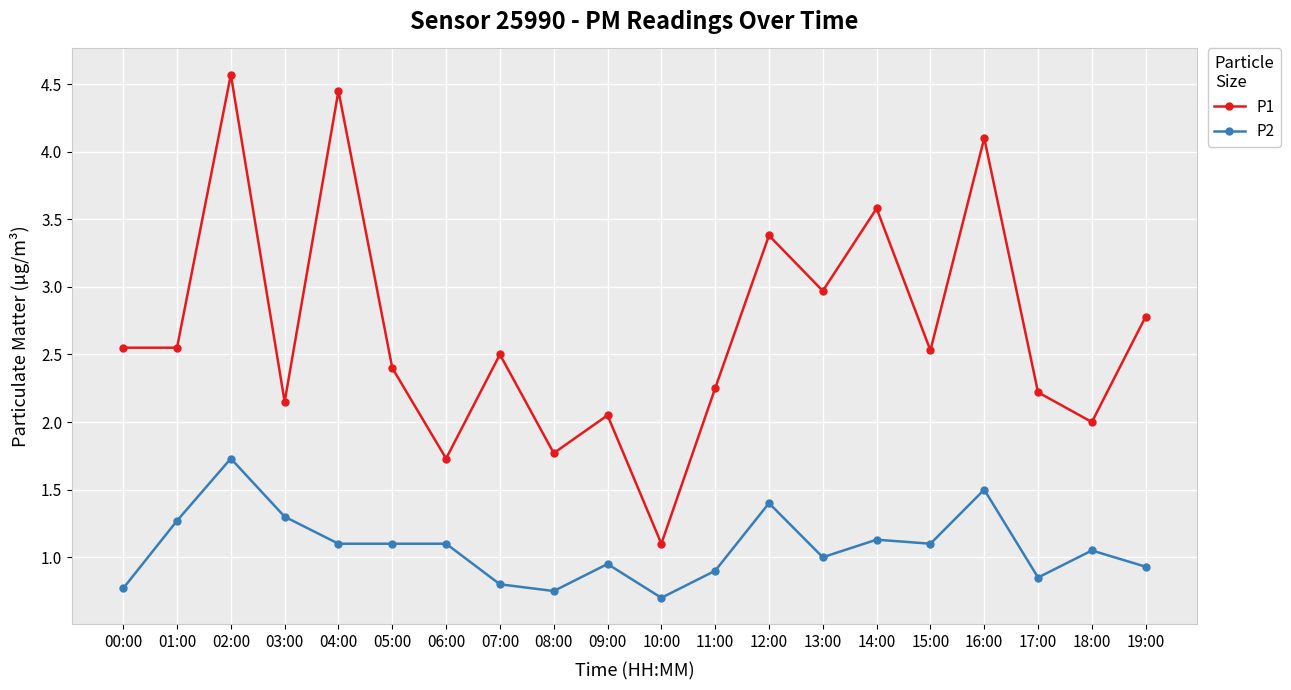

True or false: P1 and P2 cross at least once.

False